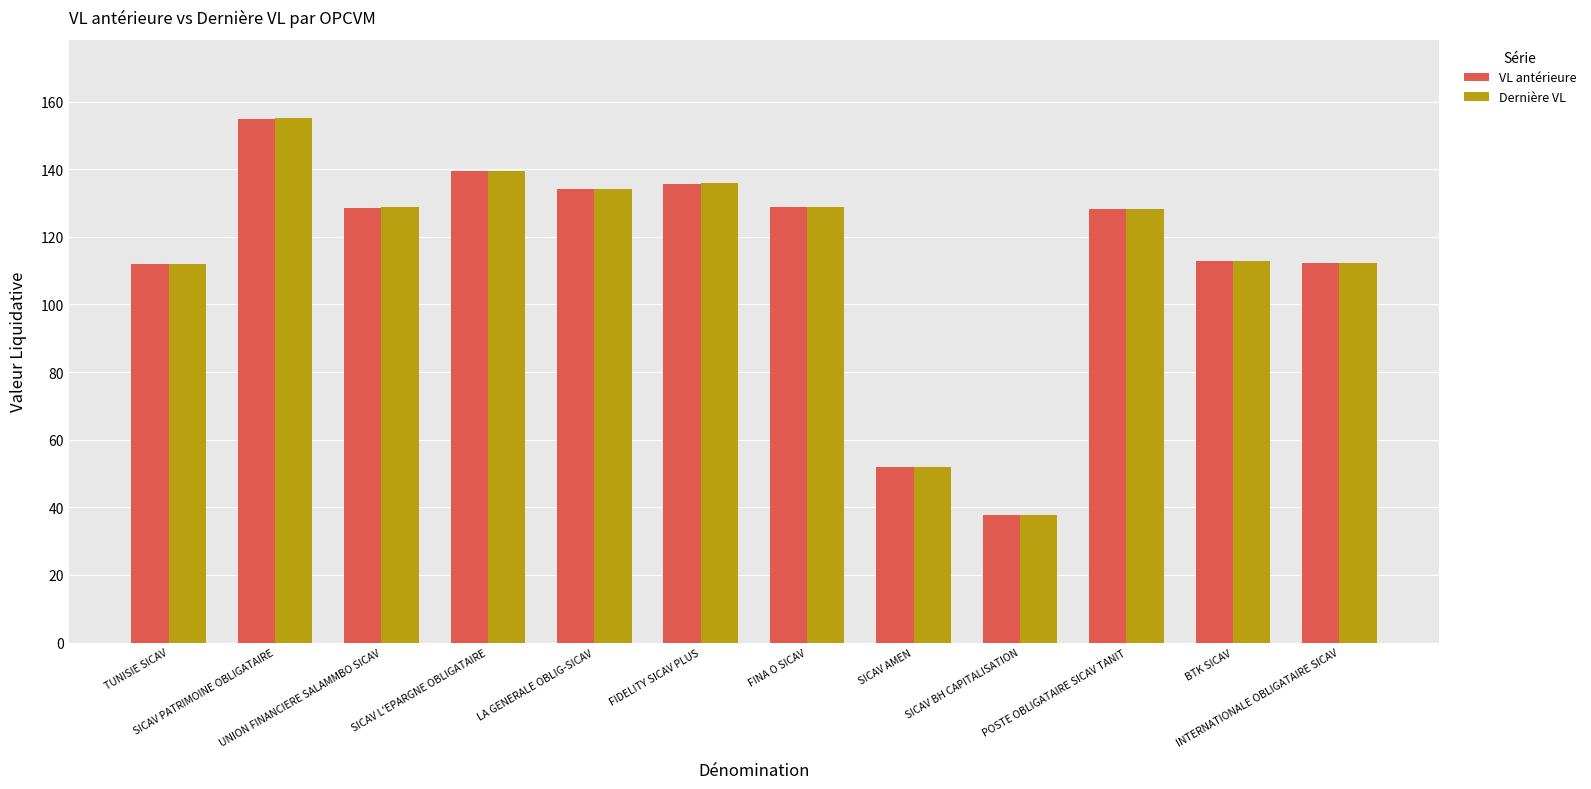

At how many categories does at least one series exceed 58?

10